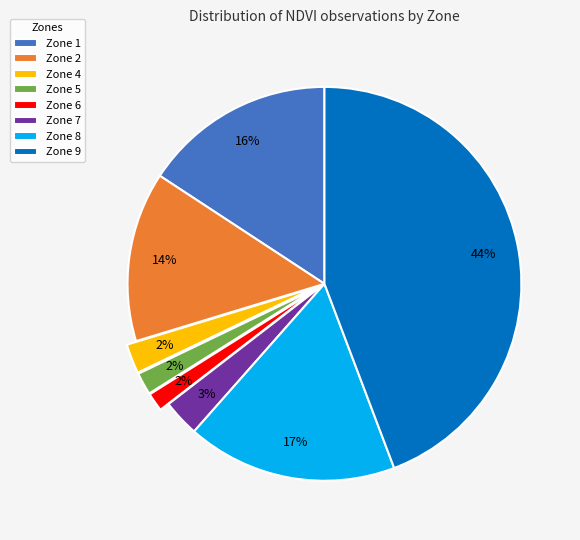

To the nearest percent, what is the average slice percentage?

12%